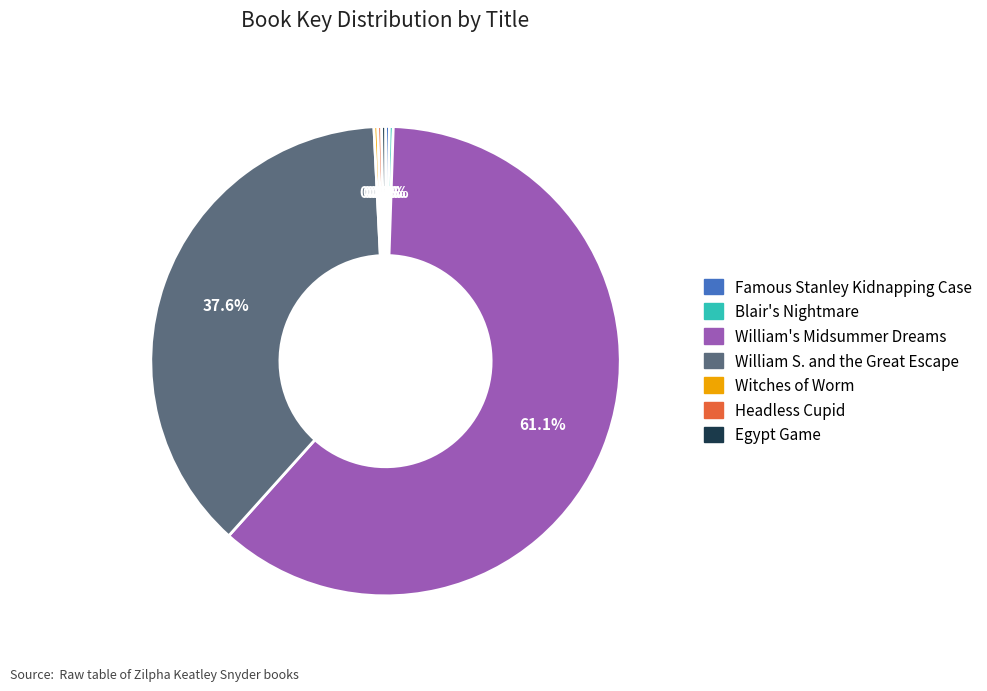

What percentage is the William S. and the Great Escape slice, to the nearest percent?

38%